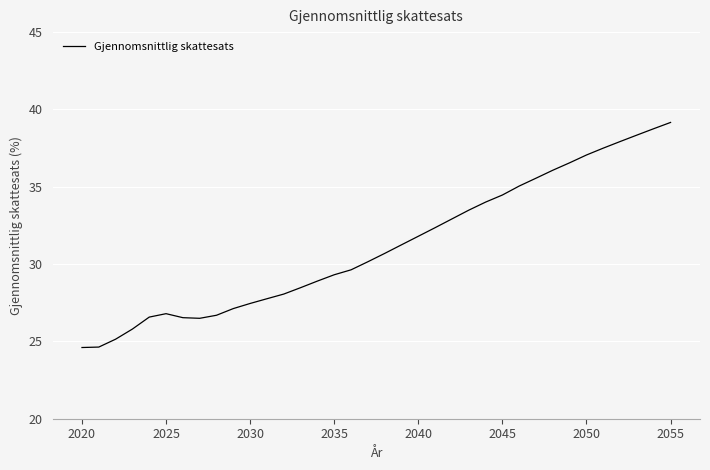

How many values are below 30?

17